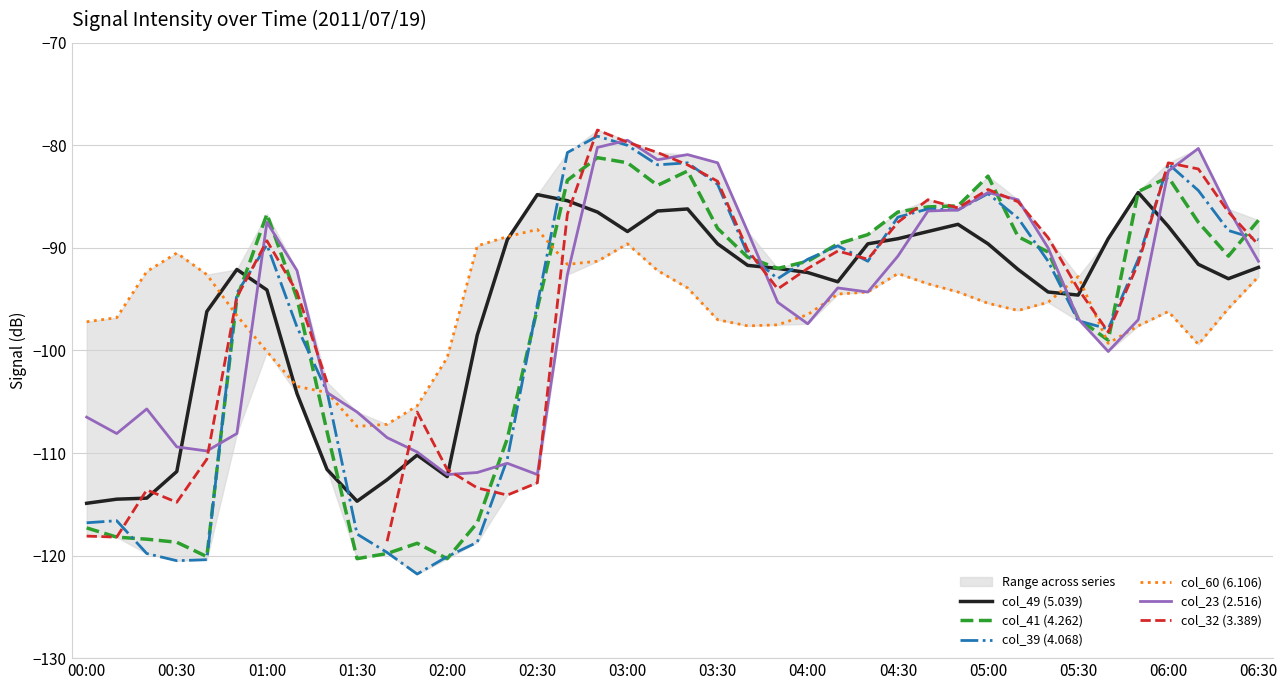

After their last crossing, which series has the higher values: col_49 (5.039) or col_39 (4.068)?

col_39 (4.068)